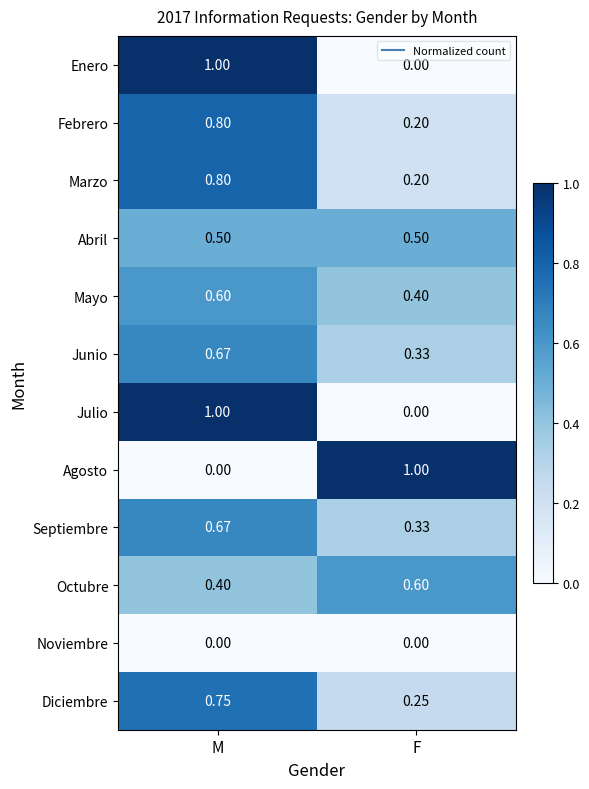

List the labels in order of Octubre value, largest first.

F, M